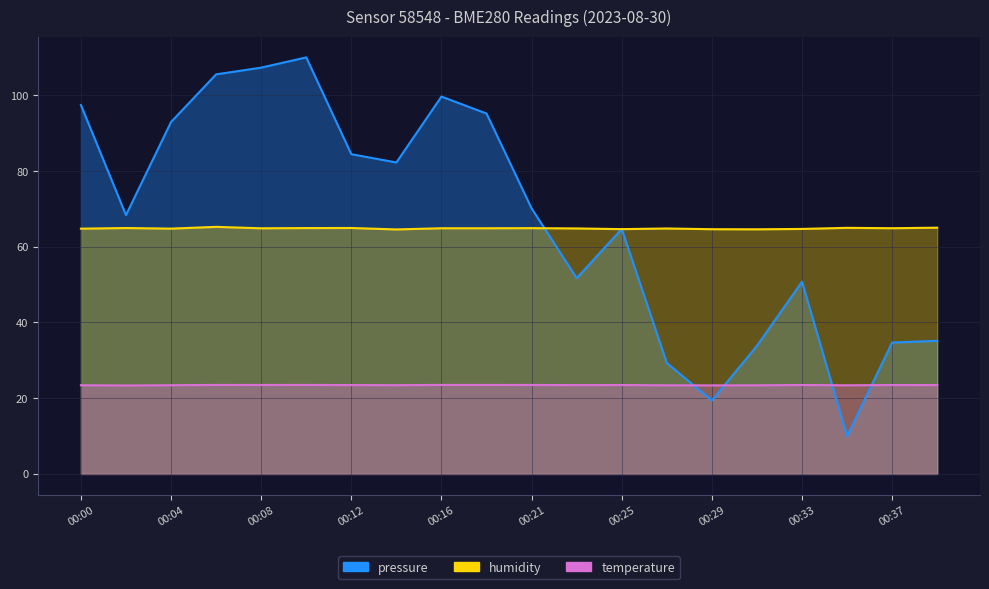

Between which two adjacent categories do pressure and humidity first intersect?

00:21 and 00:23